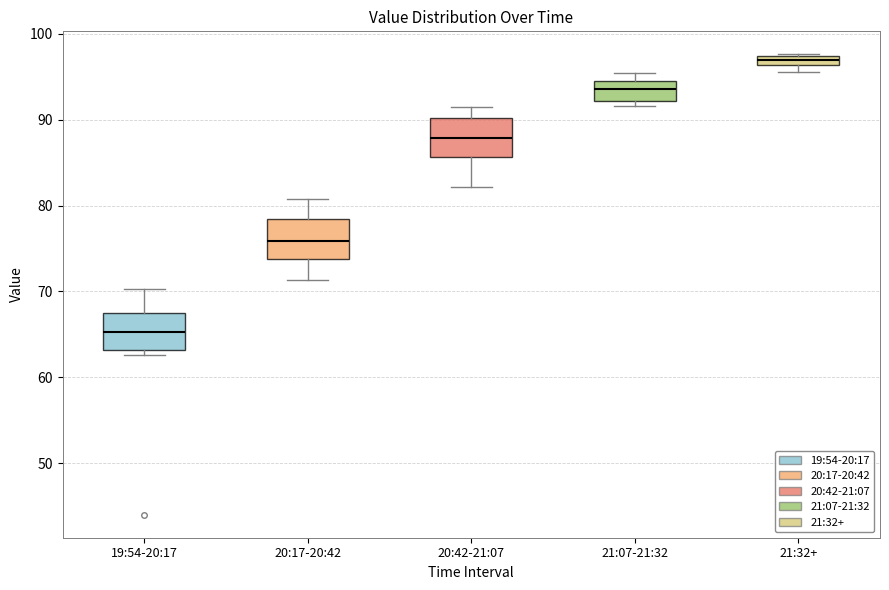

Where is the lower edge of the box for 19:54-20:17 on the y-axis? The values are not printed on the chart, so give them approximately, as read against the axis.

63